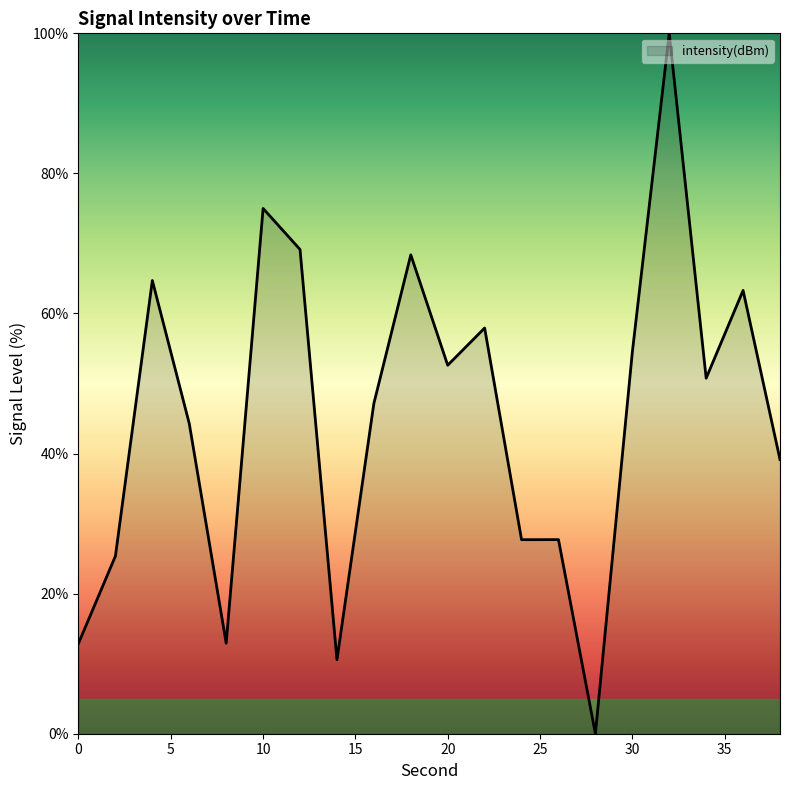

What is the maximum value shown in the chart?

100.0